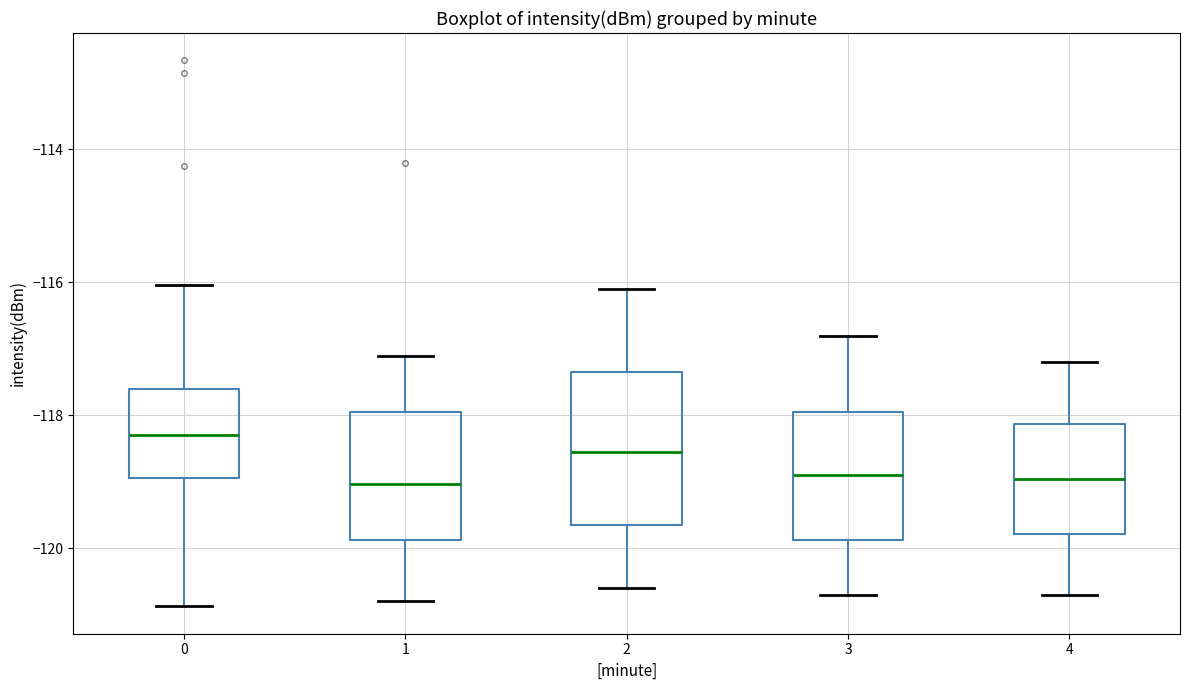

Comparing the boxes themselves (not the whiskers), which one is the tallest?

2